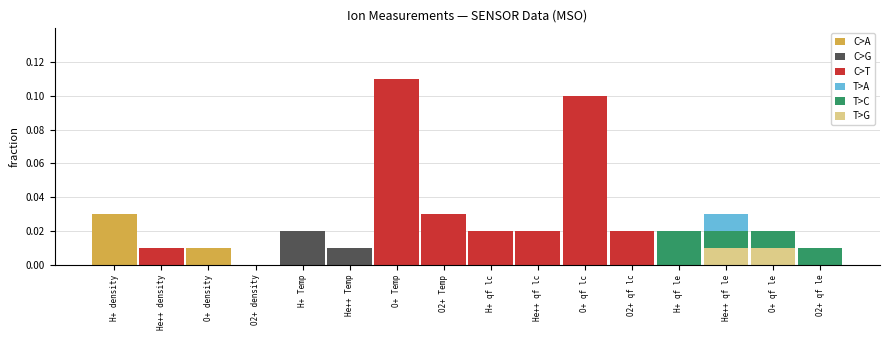

Which category has the lowest value in the C>T series?

H+ density